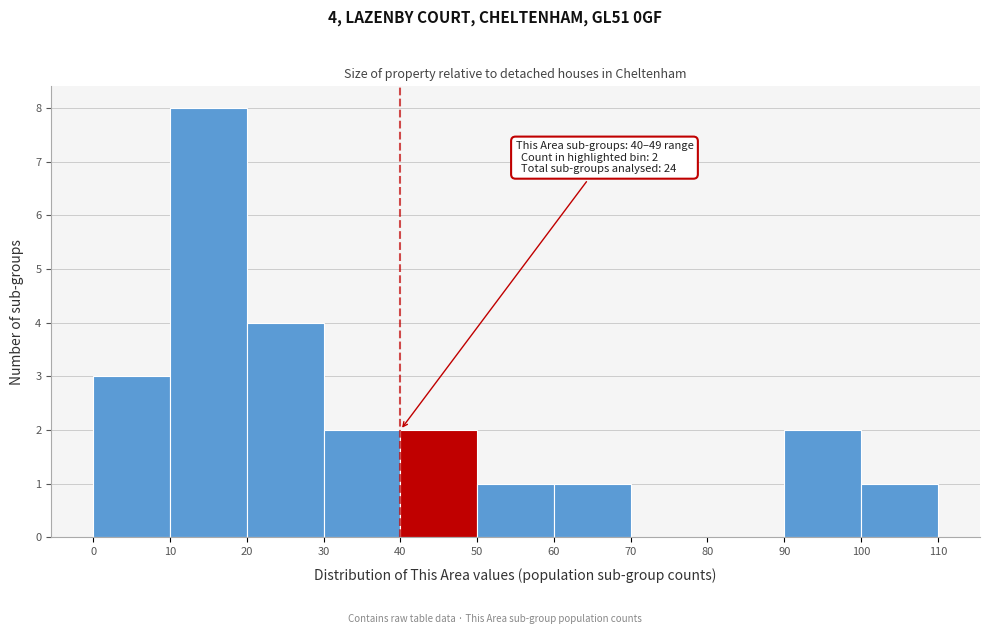

Over which range of the x-axis is the bar tallest?

10 to 20